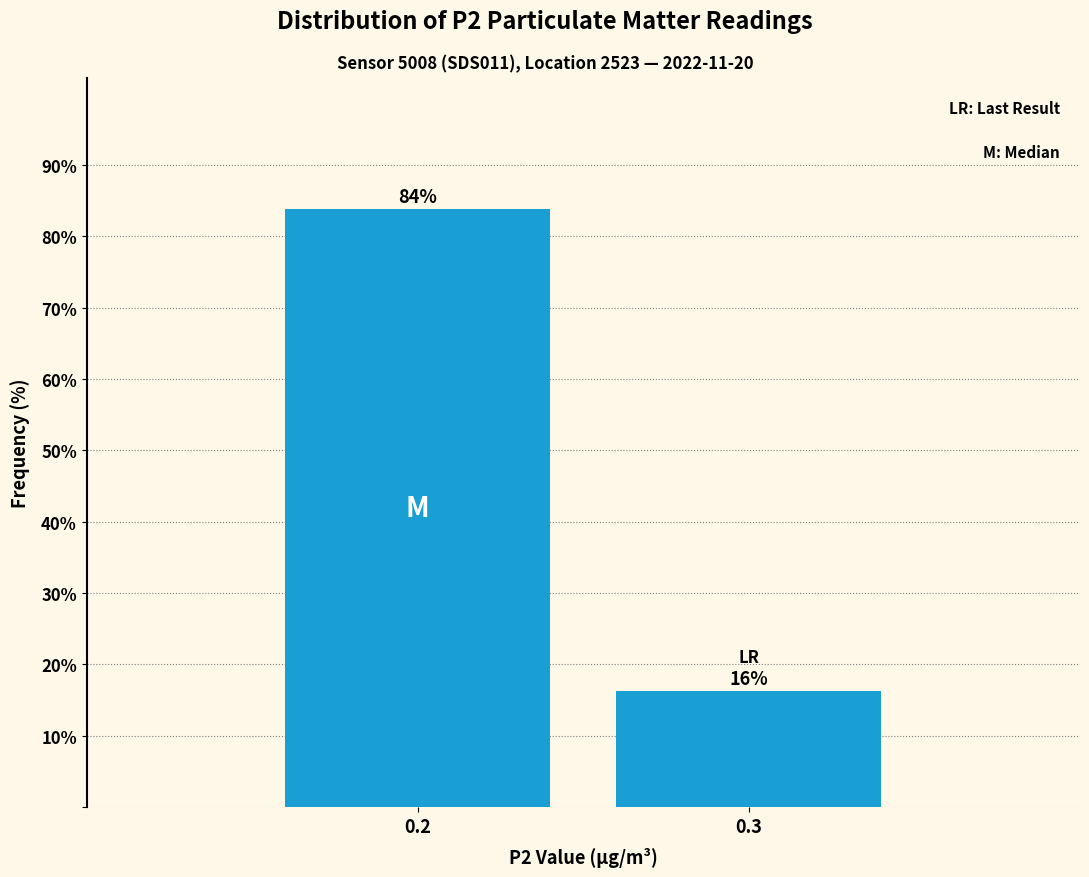

What is the sum of all values?

100.0